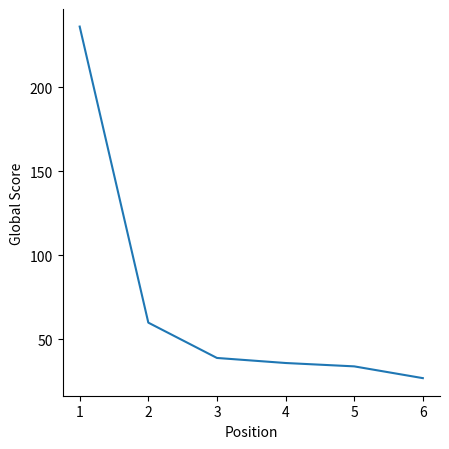

Does the chart display data point markers on the line(s)?

No